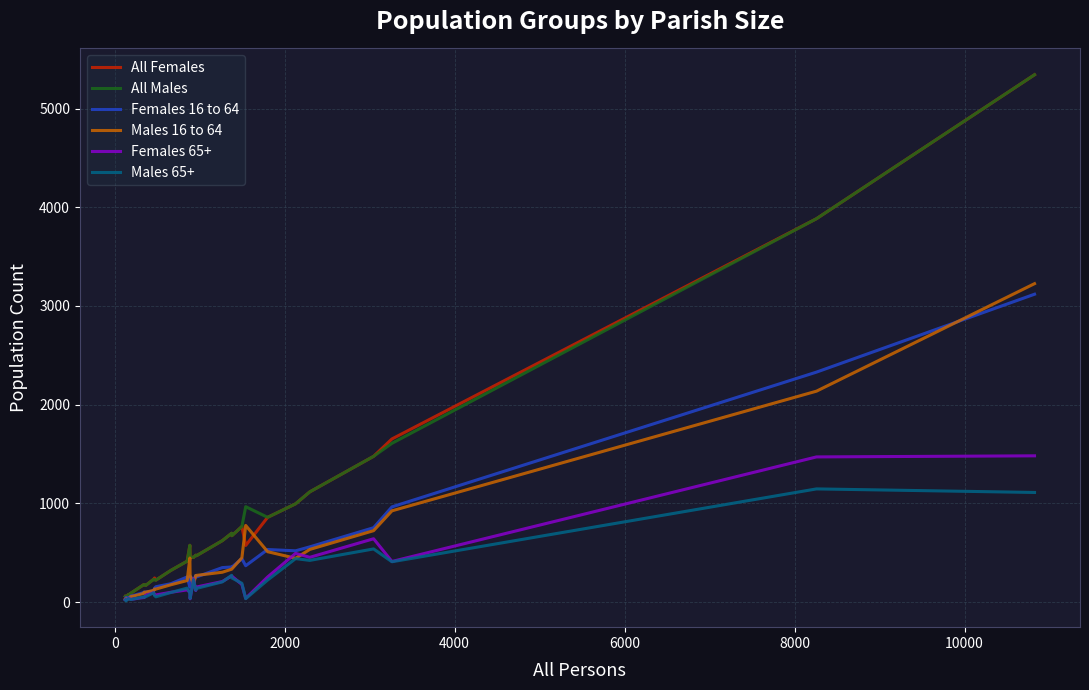

What is the greatest value displayed?

5342